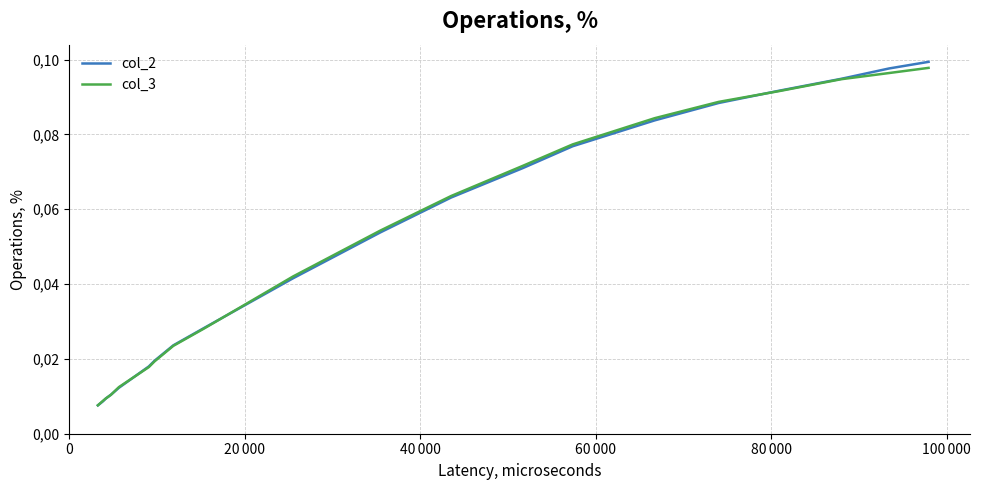

What are all the series names shown in the legend?

col_2, col_3